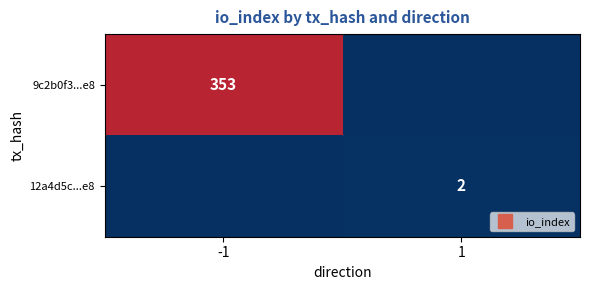

At how many categories does at least one series exceed 263?

1